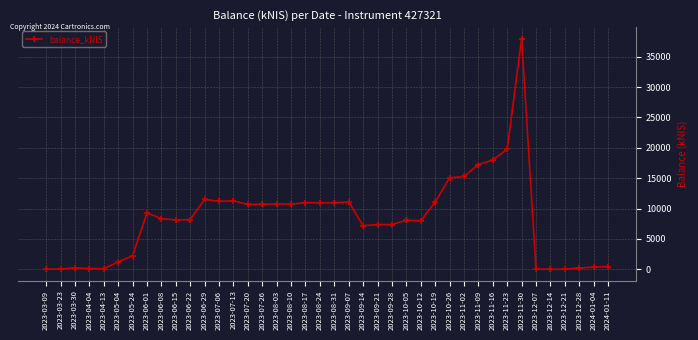

What position from the right is 2023-11-16?

9